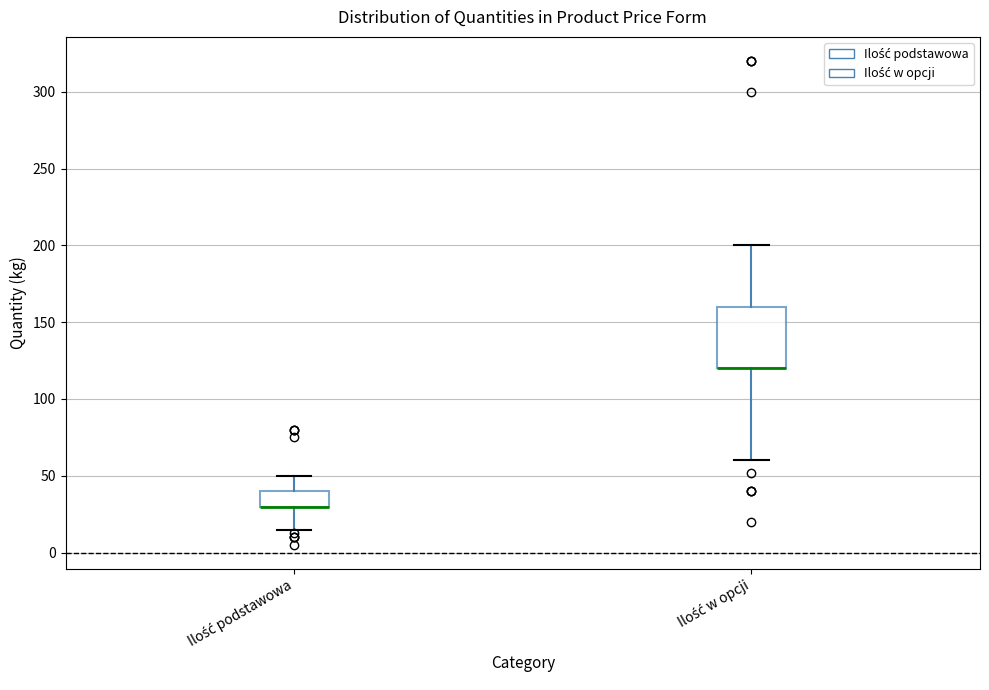

Reading left to right, read every box against the y-axis: the position of its median line, the range the box covers, and the ends of its whiskers. The values are not printed on the chart, so give them approximately, as read against the axis.

Ilość podstawowa: median 30 (drawn on the box's lower edge), box 30 to 40, whiskers 15 to 50
Ilość w opcji: median 120 (drawn on the box's lower edge), box 120 to 160, whiskers 60 to 200